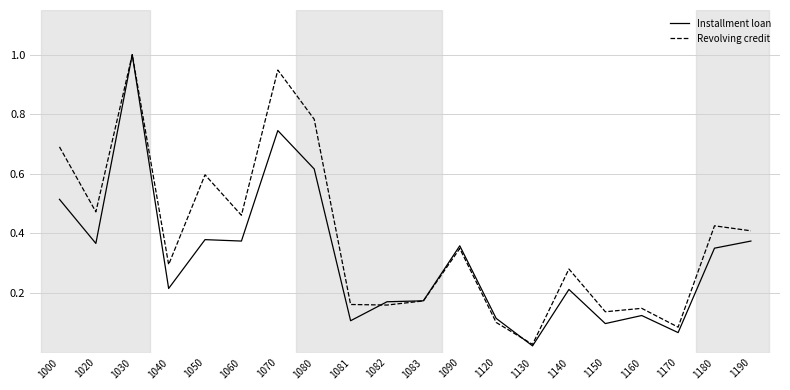

List the series in order of their overall mean, lowest first.

Installment loan, Revolving credit